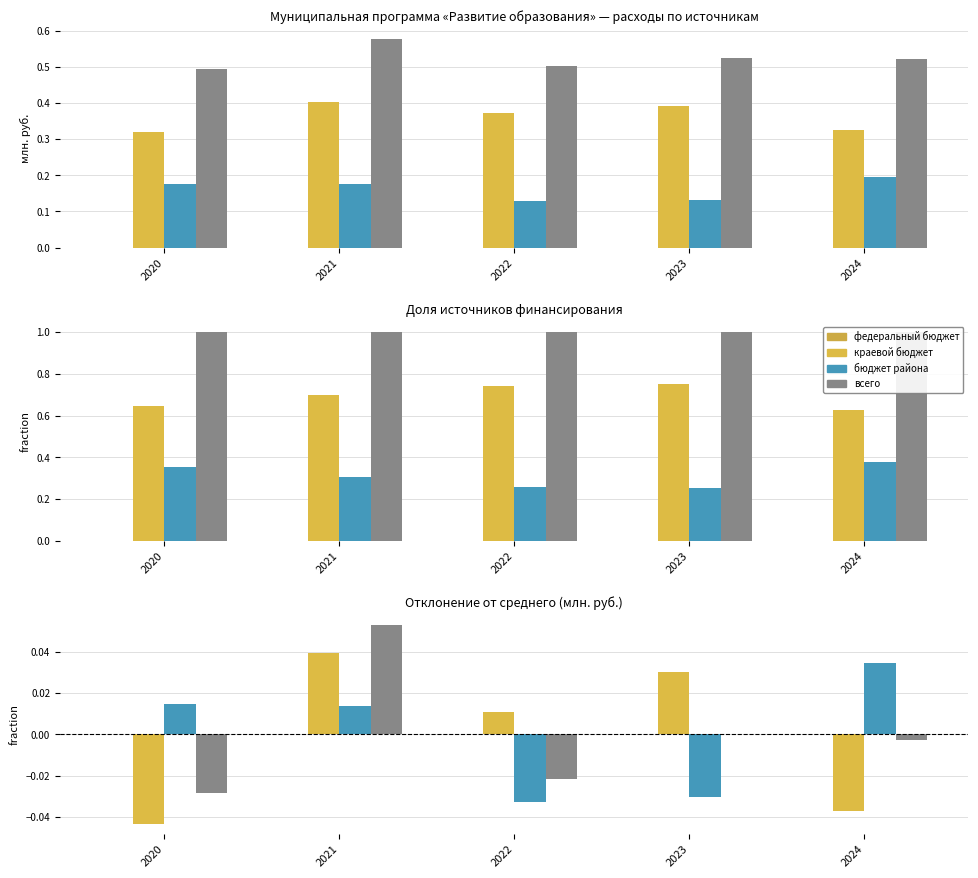

Is the value of краевой бюджет at 2020 greater than the value of всего at 2022?

No